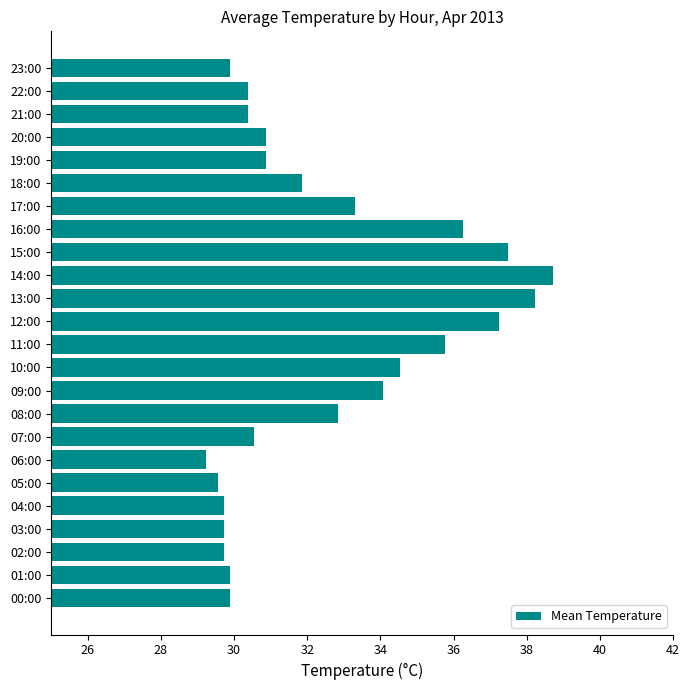

Is it true that the value at 20:00 is 30.9?

True